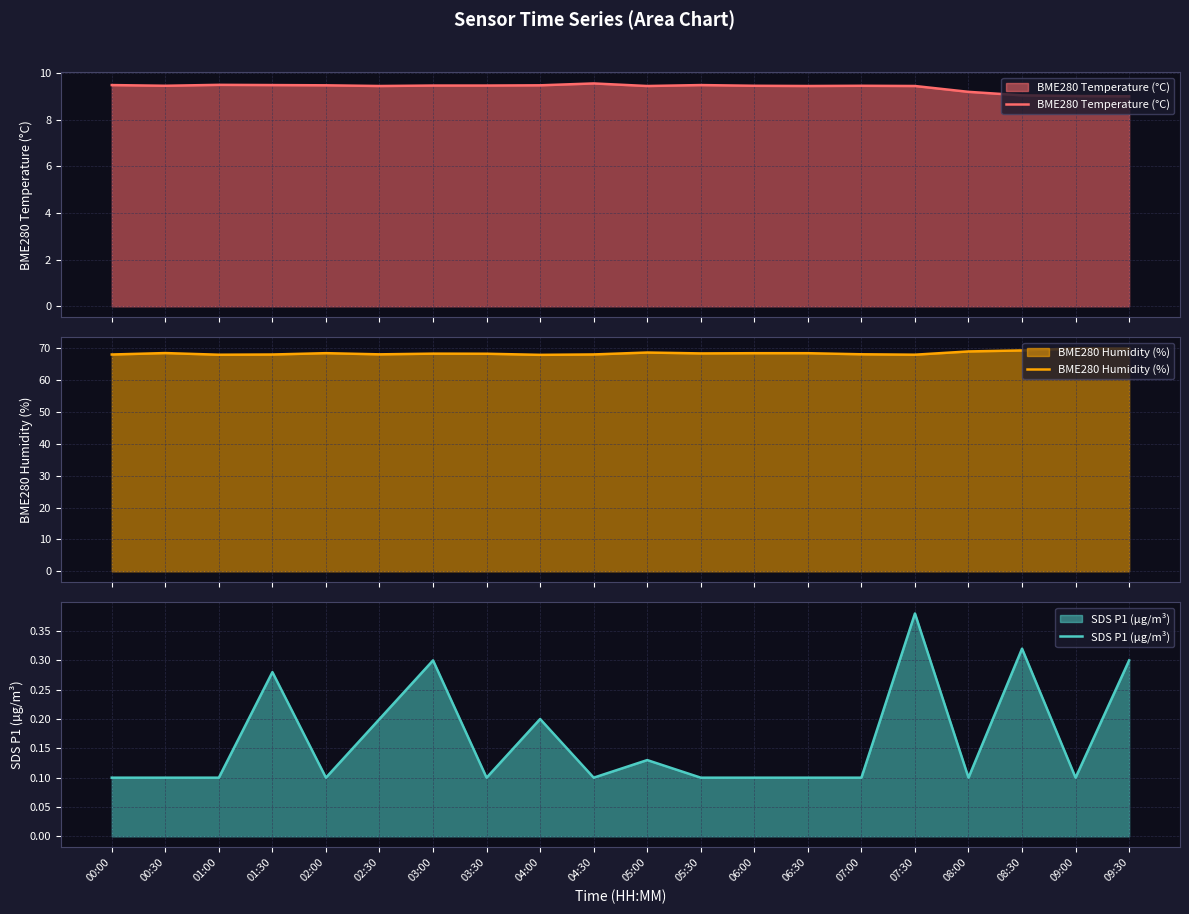

True or false: BME280 Temperature (°C) has a value of 9.5 at 03:00.

True